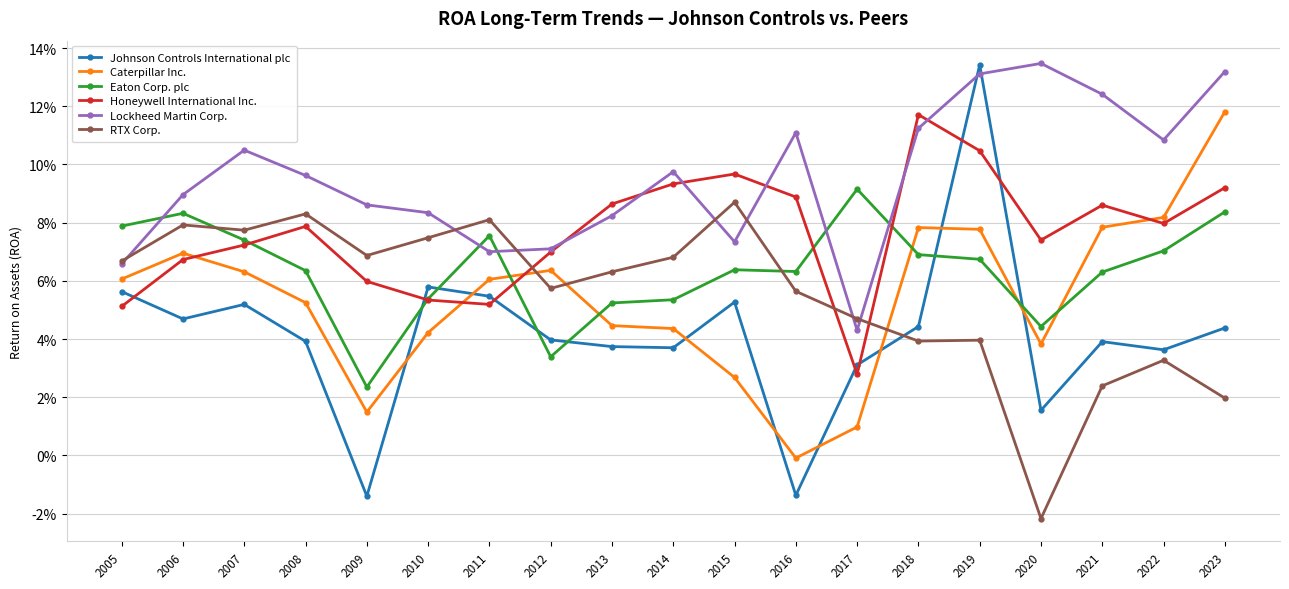

Which series changed the most between 2018 and 2019?

Johnson Controls International plc